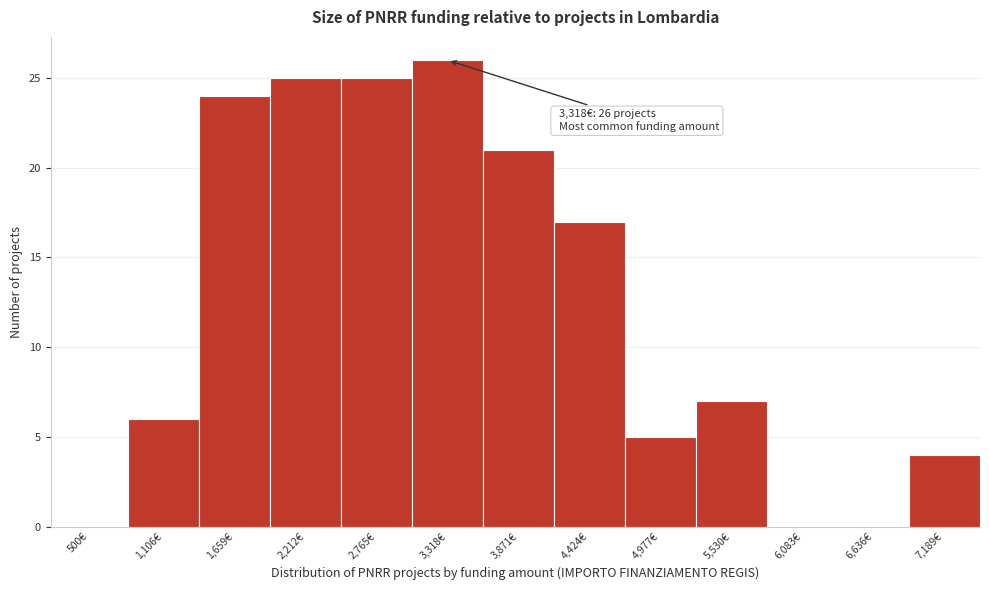

Reading right to left, list all the values displayed in this chart.

7,189€=4	6,636€=0	6,083€=0	5,530€=7	4,977€=5	4,424€=17	3,871€=21	3,318€=26	2,765€=25	2,212€=25	1,659€=24	1,106€=6	500€=0